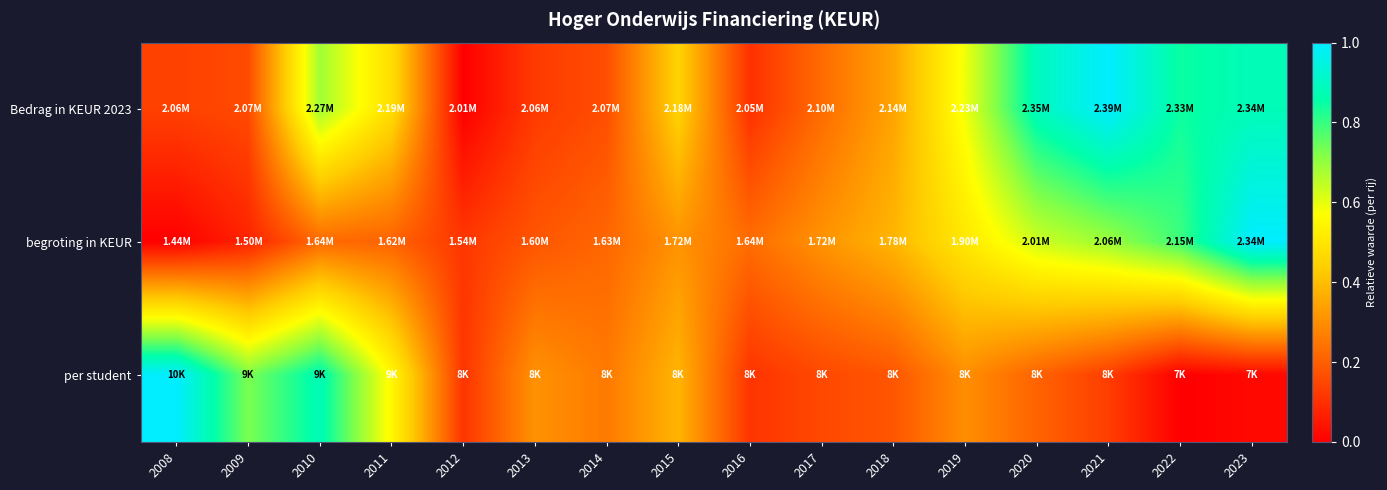

At 2016, list the series in order from largest to smallest.

begroting in KEUR, per student, Bedrag in KEUR 2023